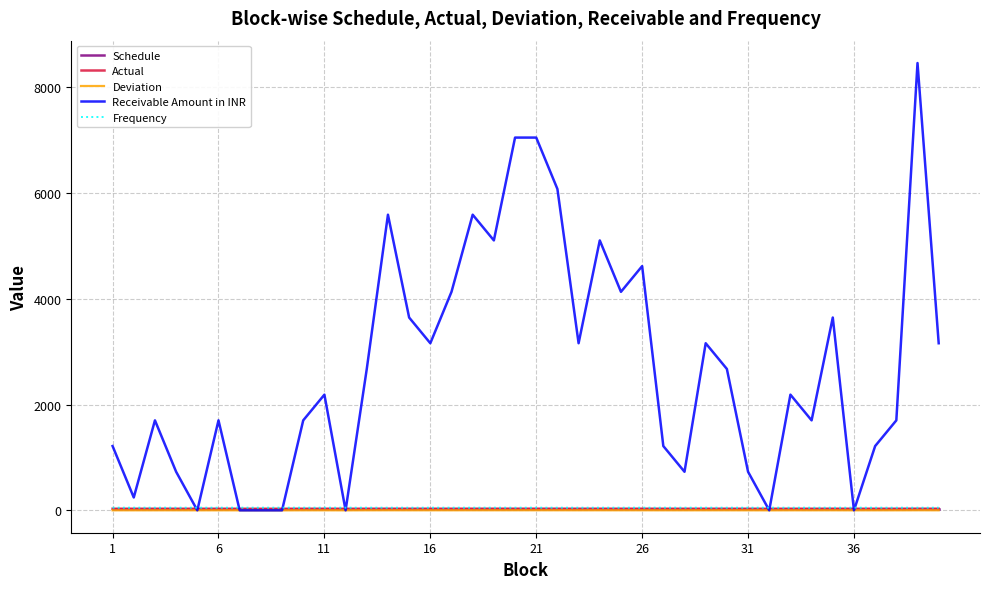

Which series has the largest range (max minus min)?

Receivable Amount in INR